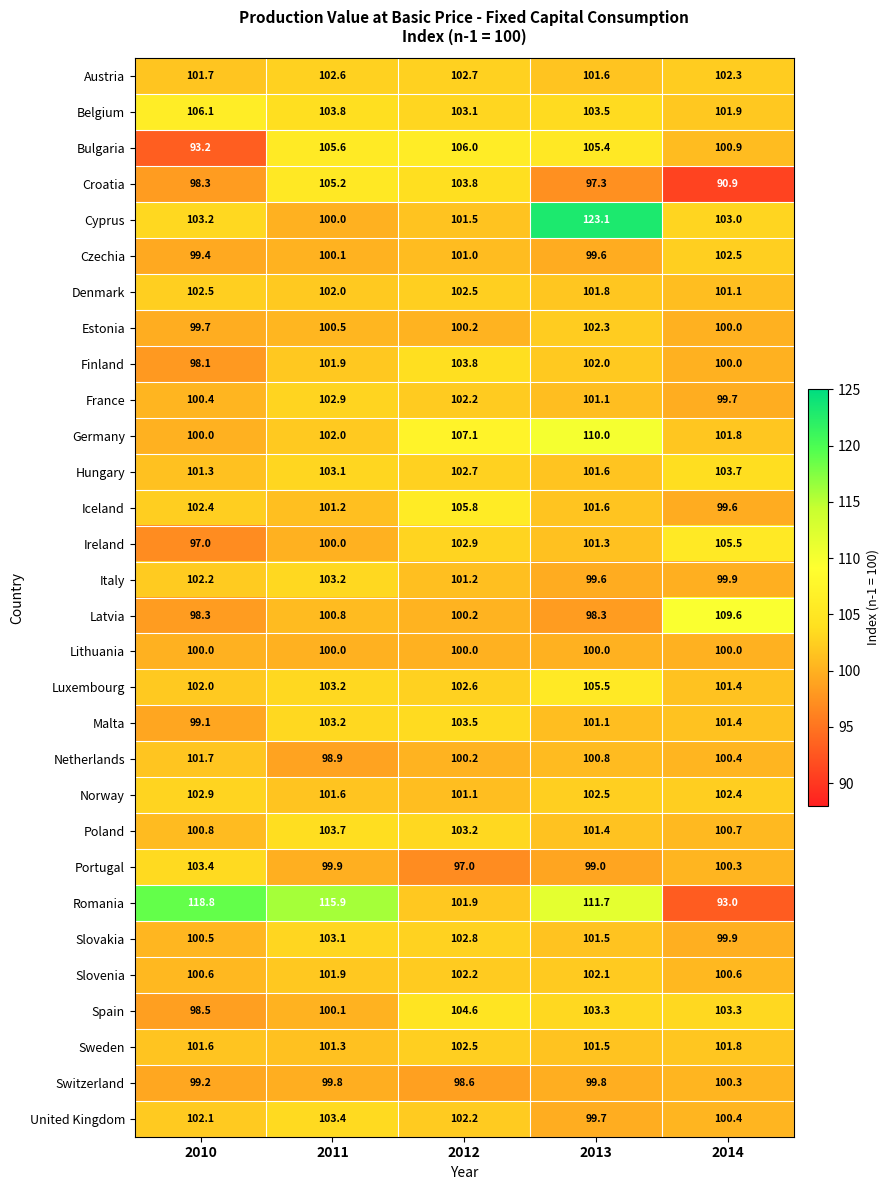

At how many categories does at least one series exceed 102?

5